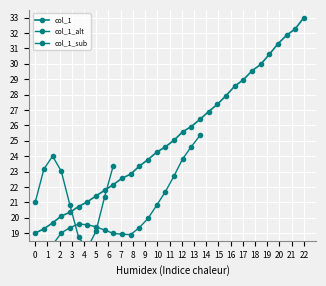

What is the average value?

25.2